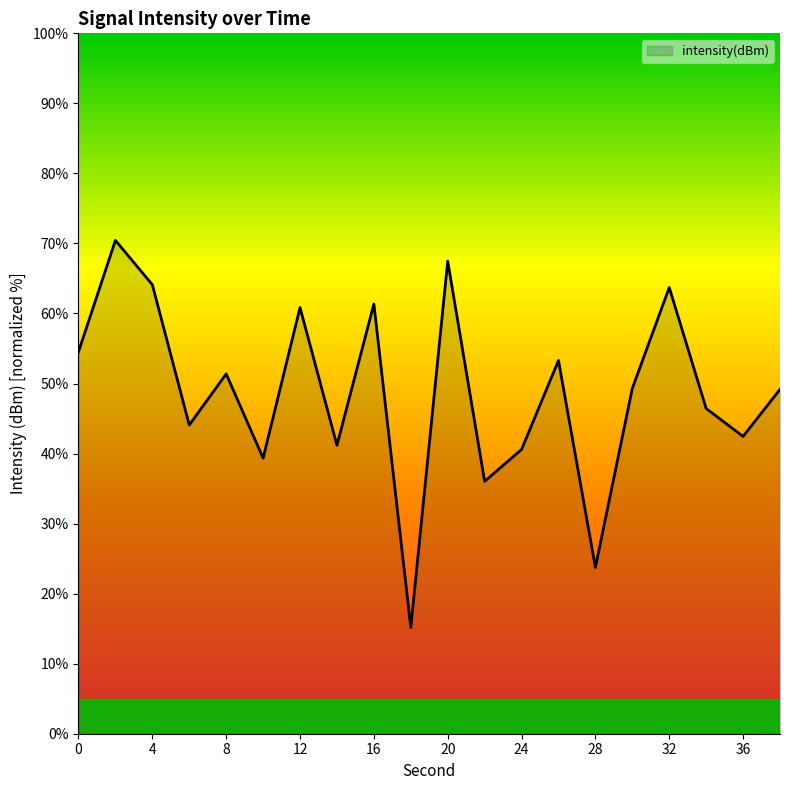

What is the minimum value shown in the chart?

15.2